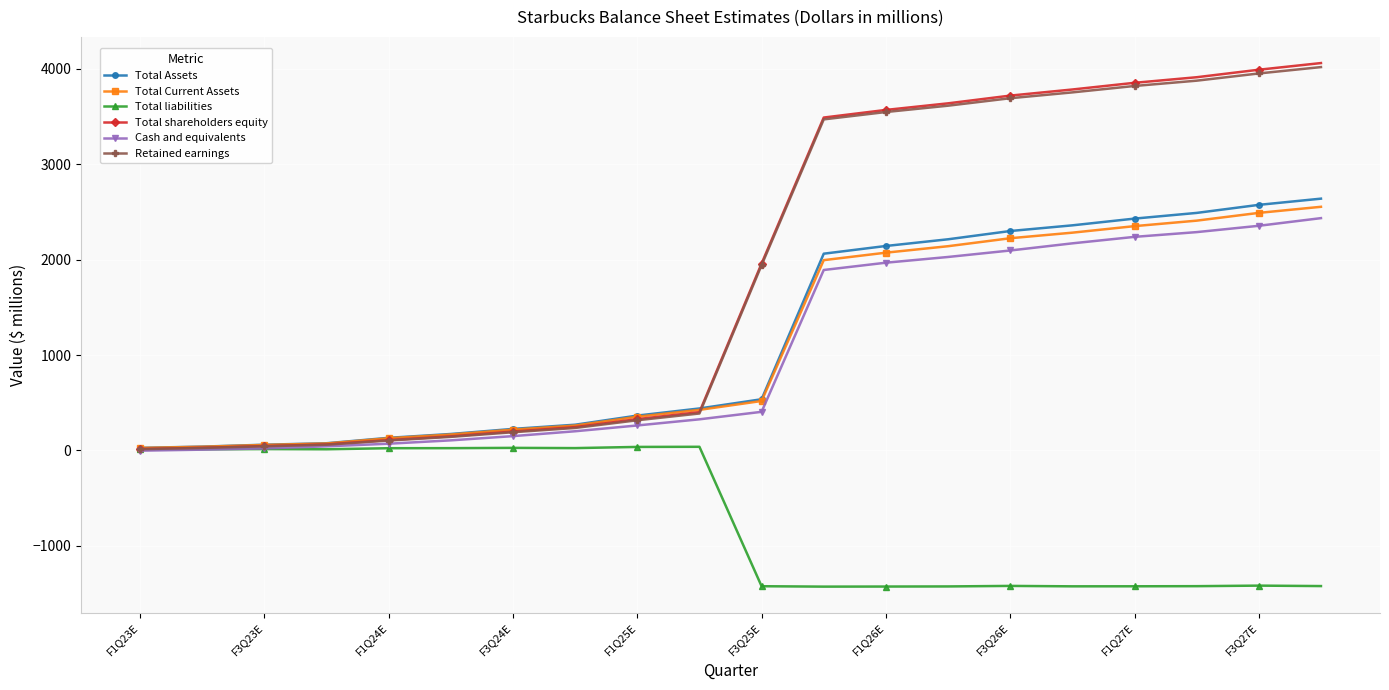

What is the minimum value for Retained earnings?

13.8